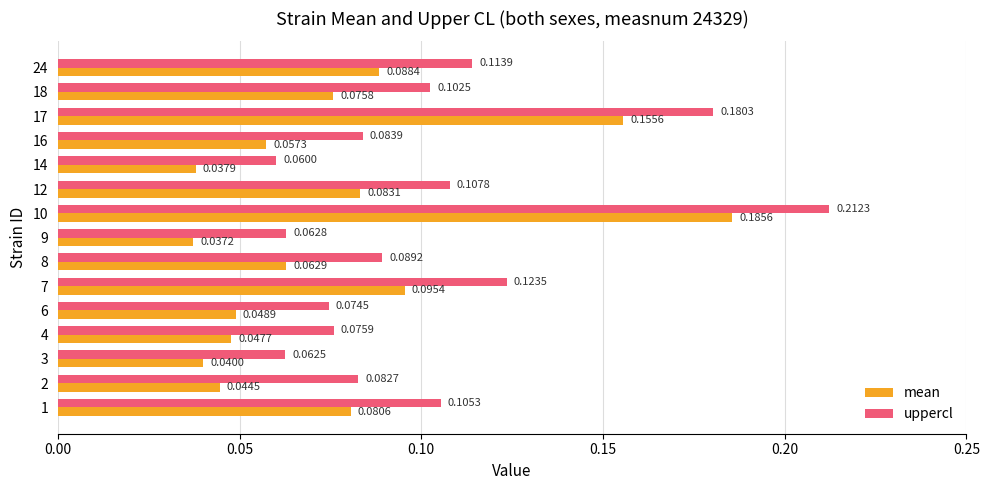

Which series has the widest spread of values?

uppercl